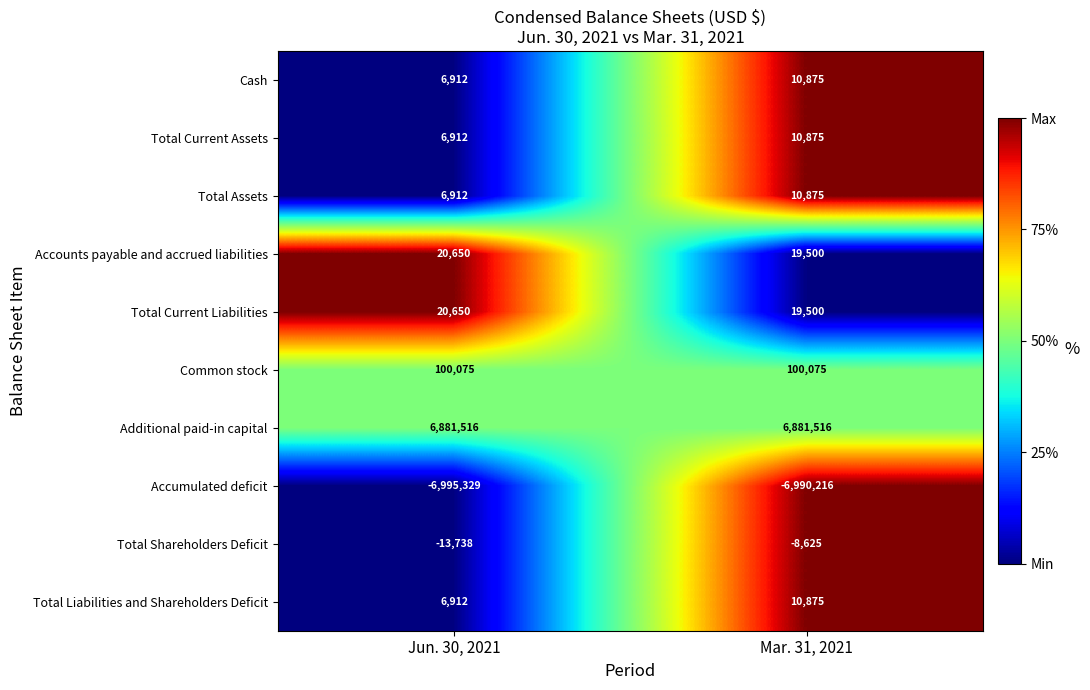

What is the greatest value displayed?

6881516